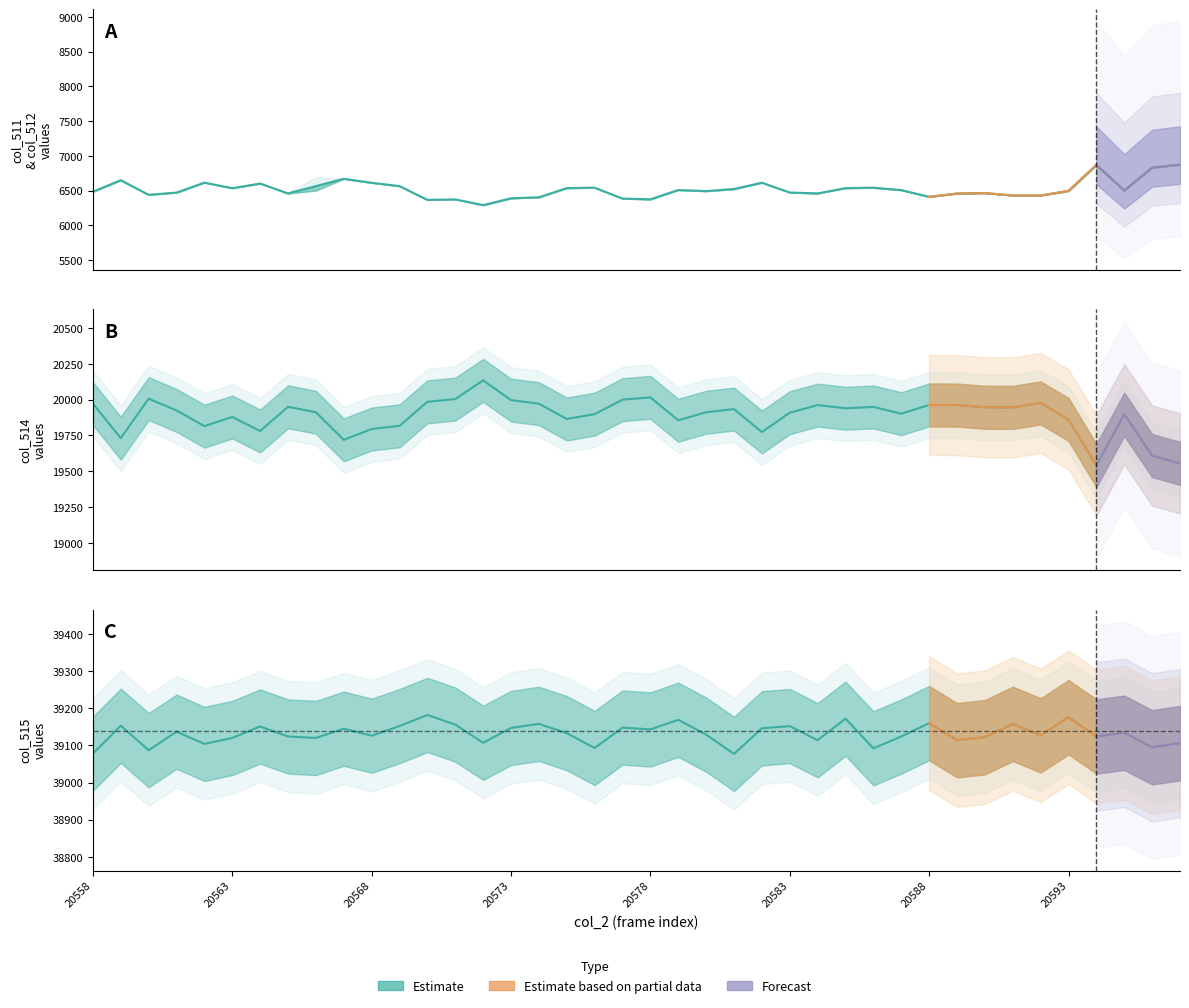

What is the value of the col_511 point at the 19th from the left?

6543